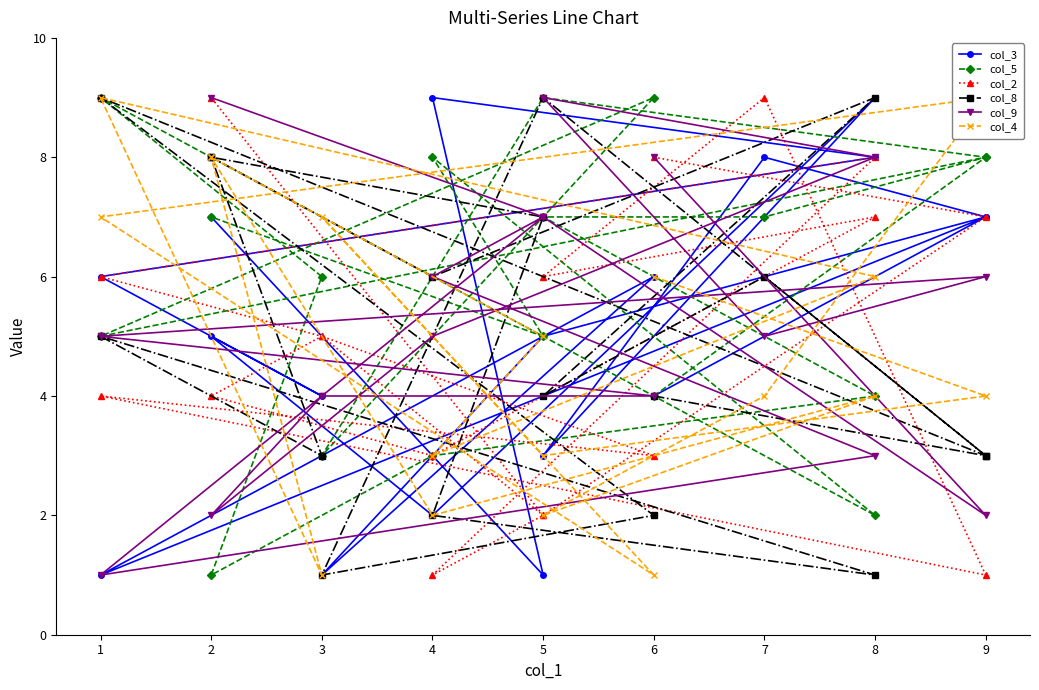

Where do col_8 and col_2 first cross each other?

9 and 5